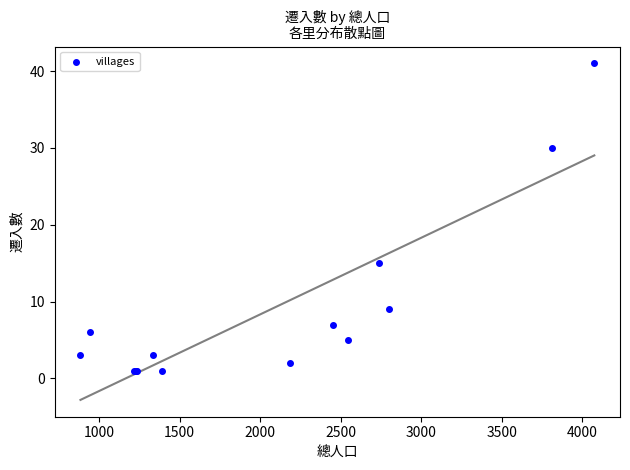

What Y value in the scatter plot is closest to 21?

15